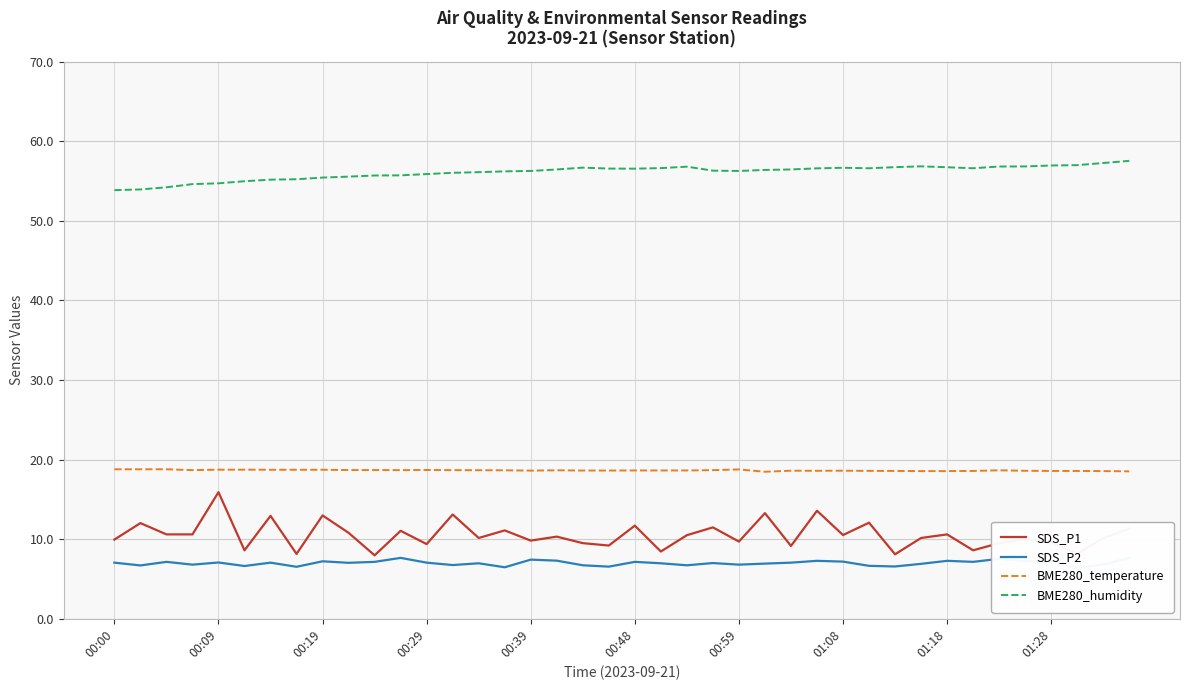

What is the value of the SDS_P1 point at the 24th from the left?

11.5